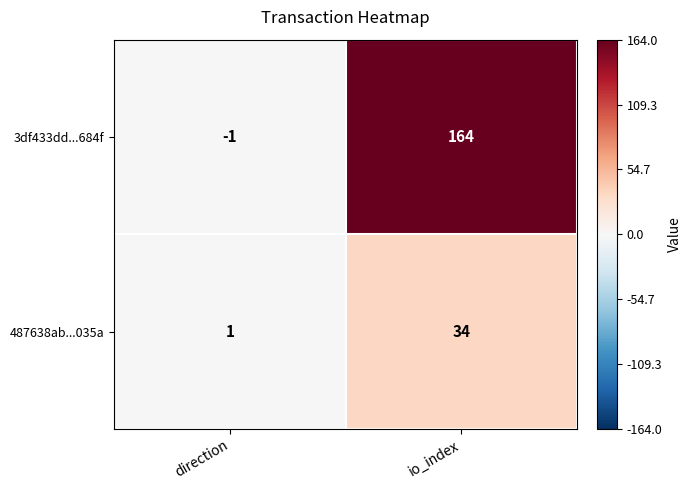

At how many categories does at least one series exceed 143?

1